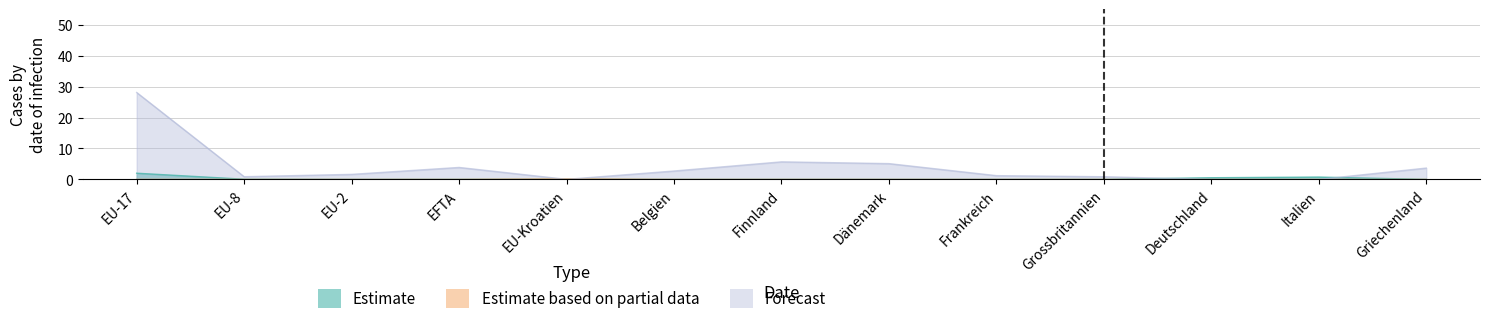

True or false: Forecast has more than 0 interior local peaks.

True